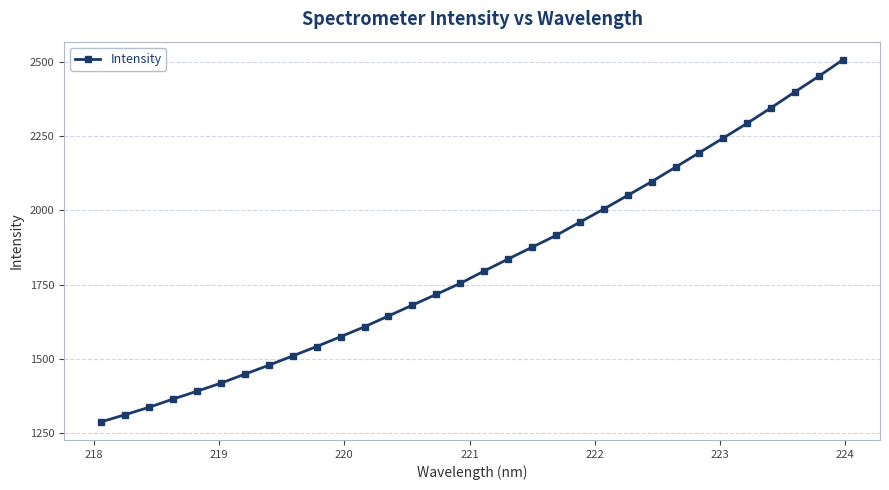

What is the value of the 31st point from the left?

2451.3